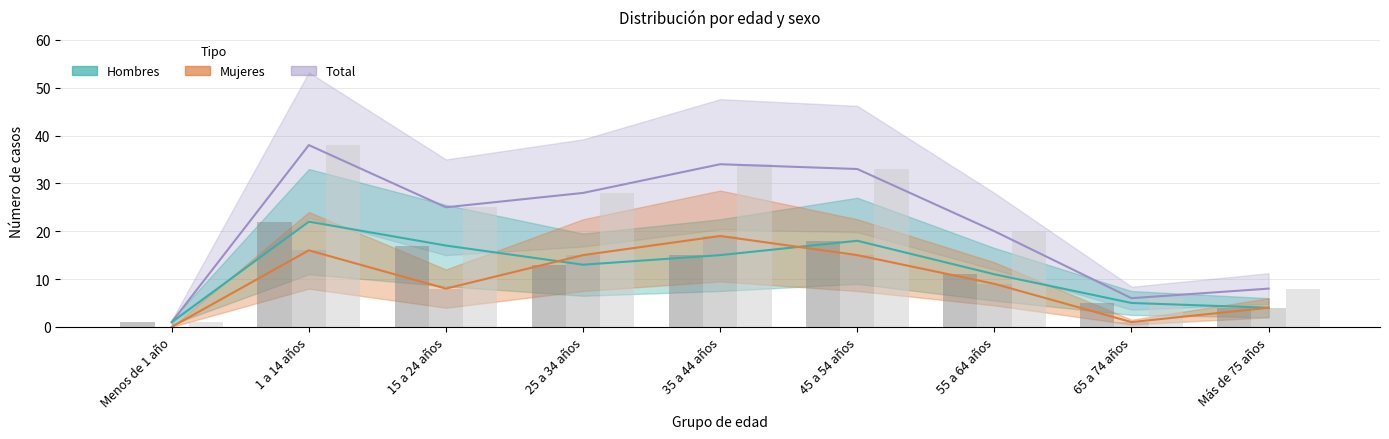

Is it true that Mujeres equals 1 at 65 a 74 años?

True